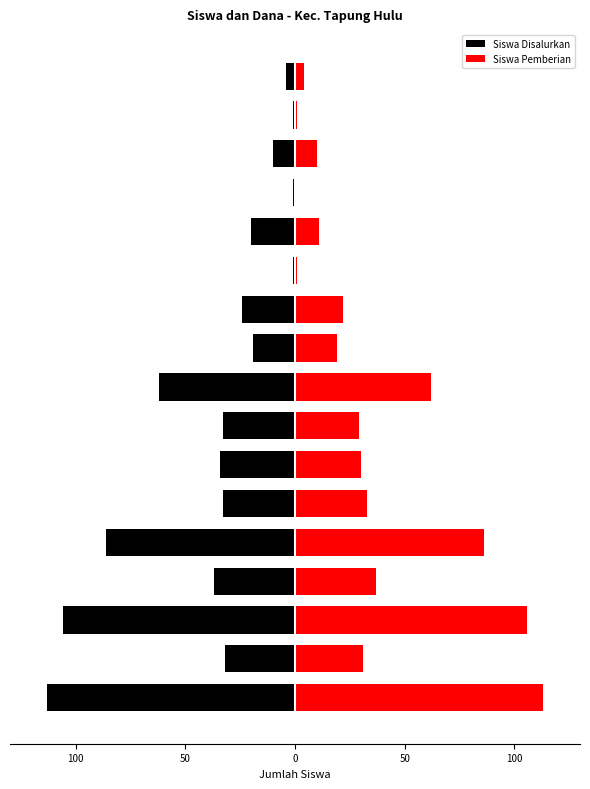

The value of Siswa Disalurkan at 100 is -12. True or false?

False